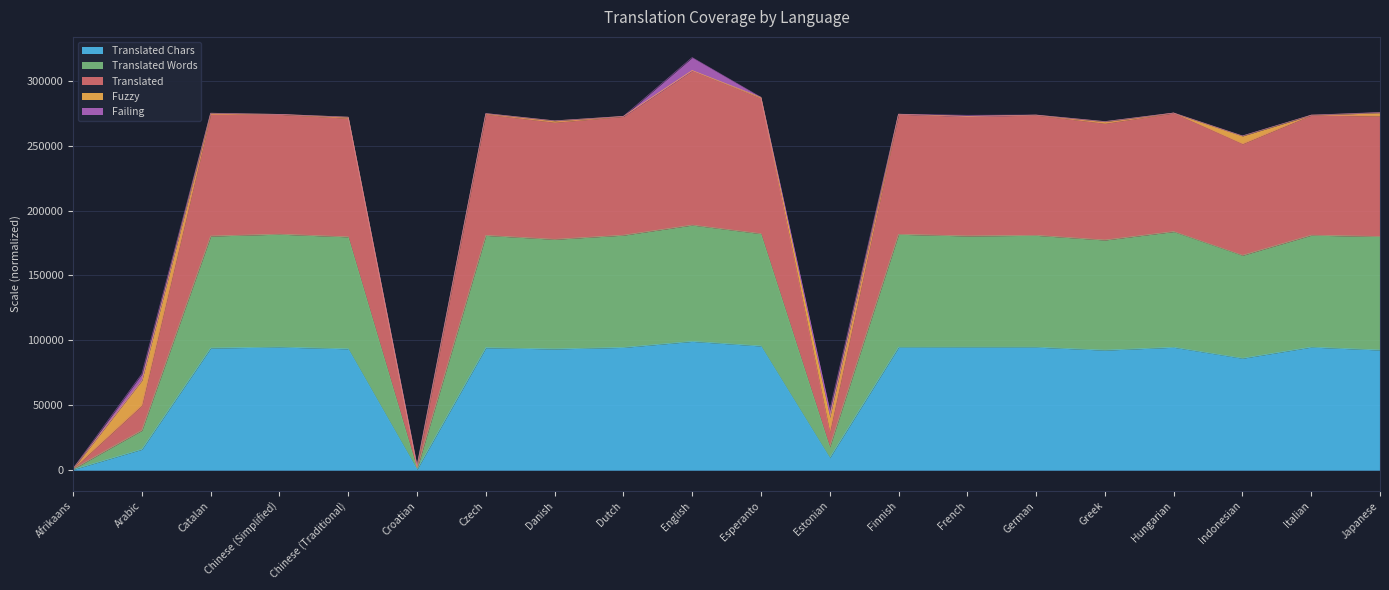

What is the sum of all translated_chars values?

1531104.0